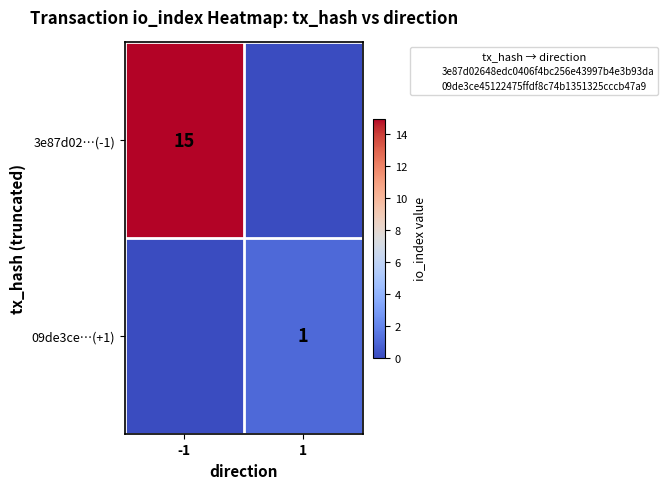

What is the difference between the 09de3ce…(+1) values at -1 and 1?

1